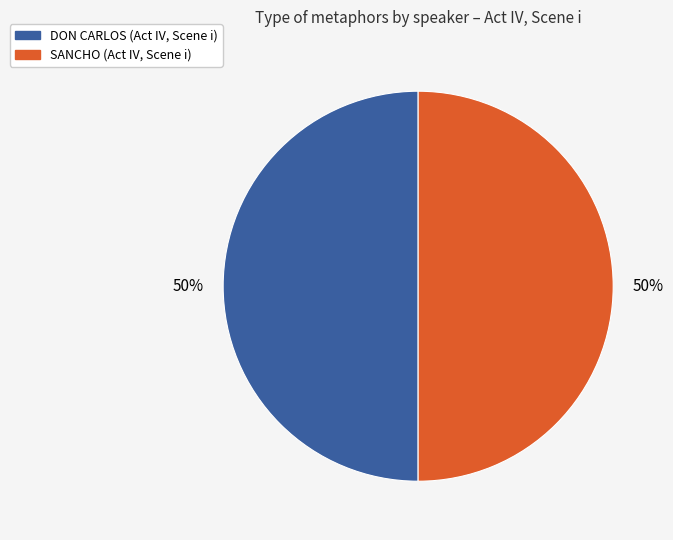

Combined, do SANCHO (Act IV, Scene i) and DON CARLOS (Act IV, Scene i) account for over 50%?

Yes